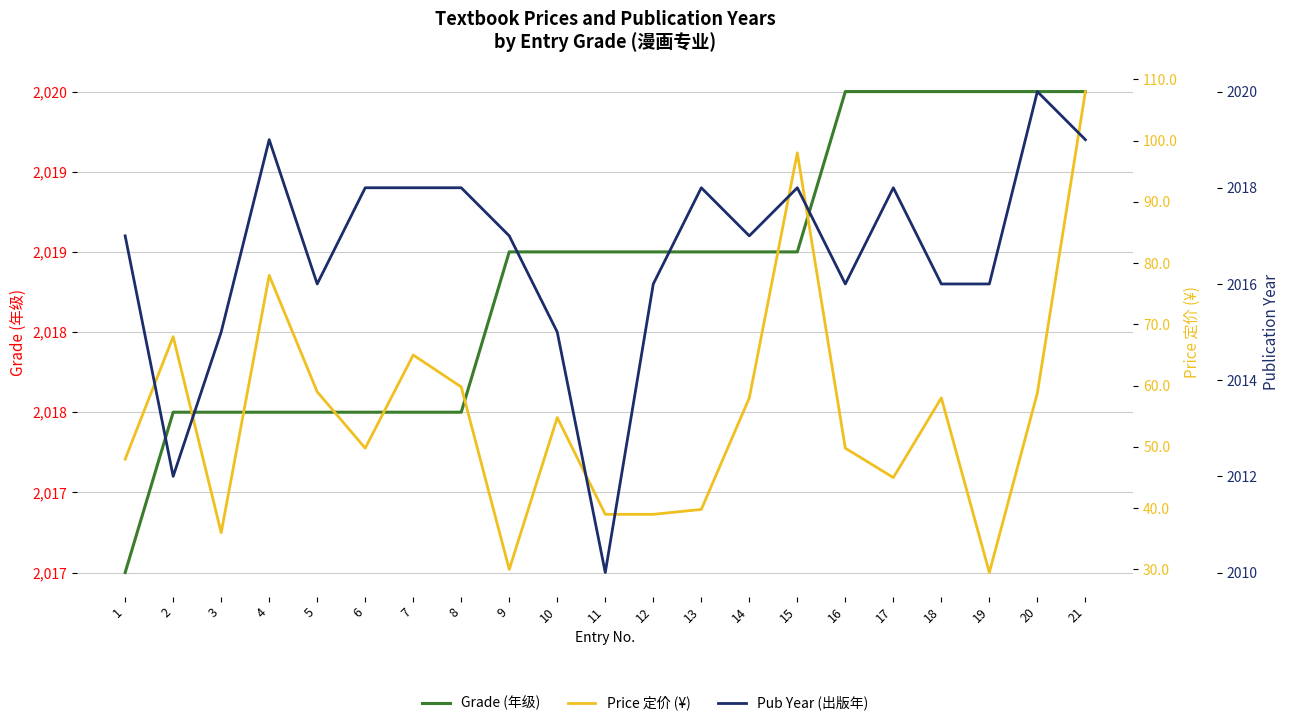

At which category does Pub Year (出版年) reach its first local peak?

4